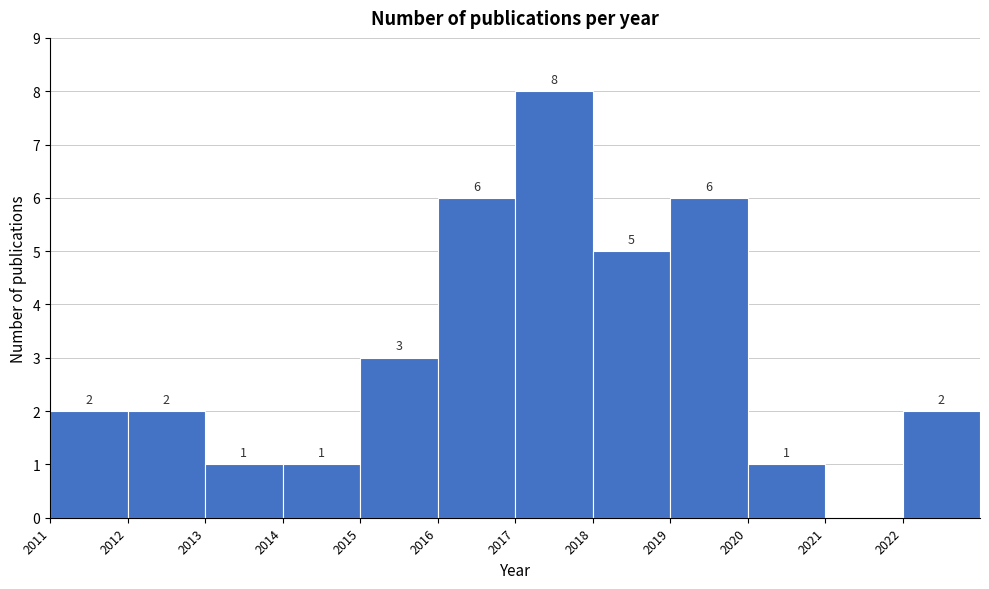

Reading left to right, list all the values displayed in this chart.

2011=2	2012=2	2013=1	2014=1	2015=3	2016=6	2017=8	2018=5	2019=6	2020=1	2021=0	2022=2